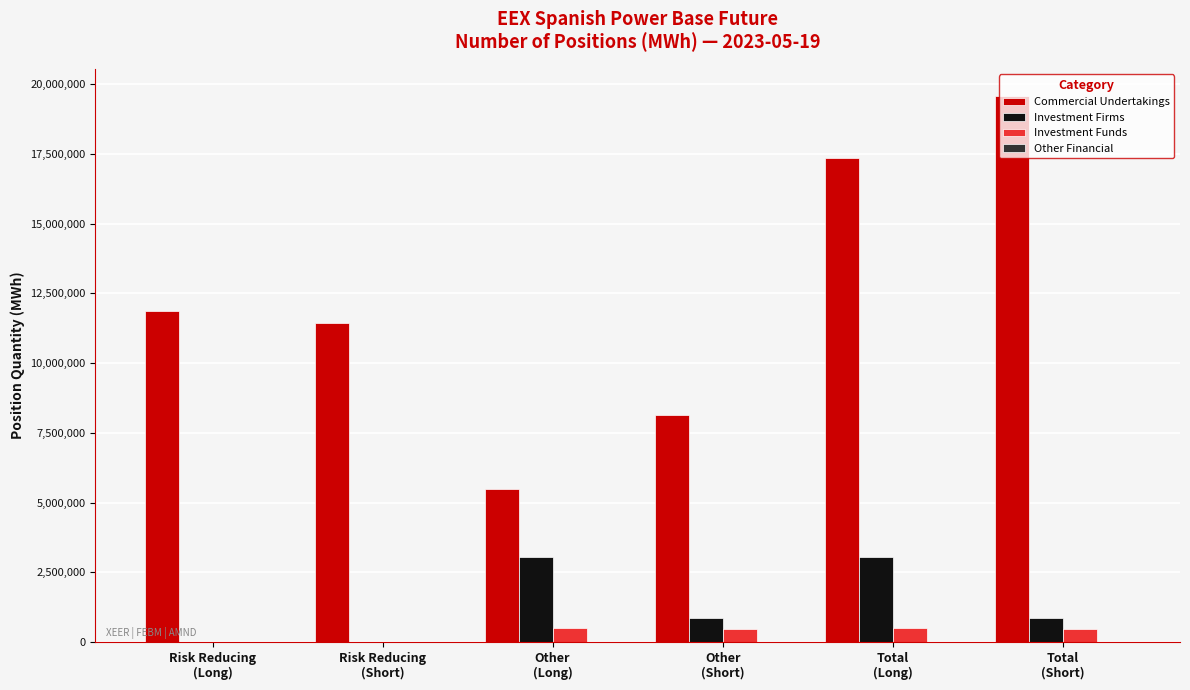

What is the average value of the Investment Funds series?

317247